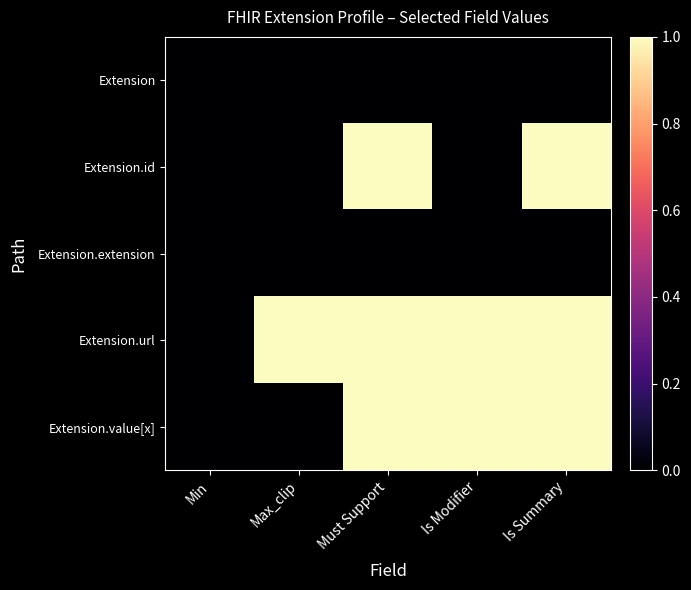

What is the spread (max minus min) of values at Max_clip?

1